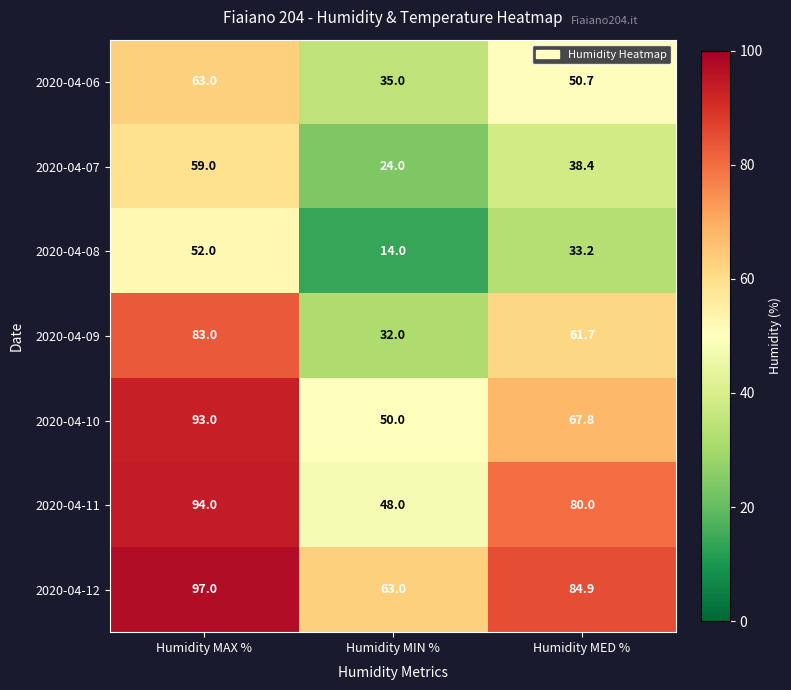

What is the difference between the highest and lowest values at Humidity MED %?

51.7